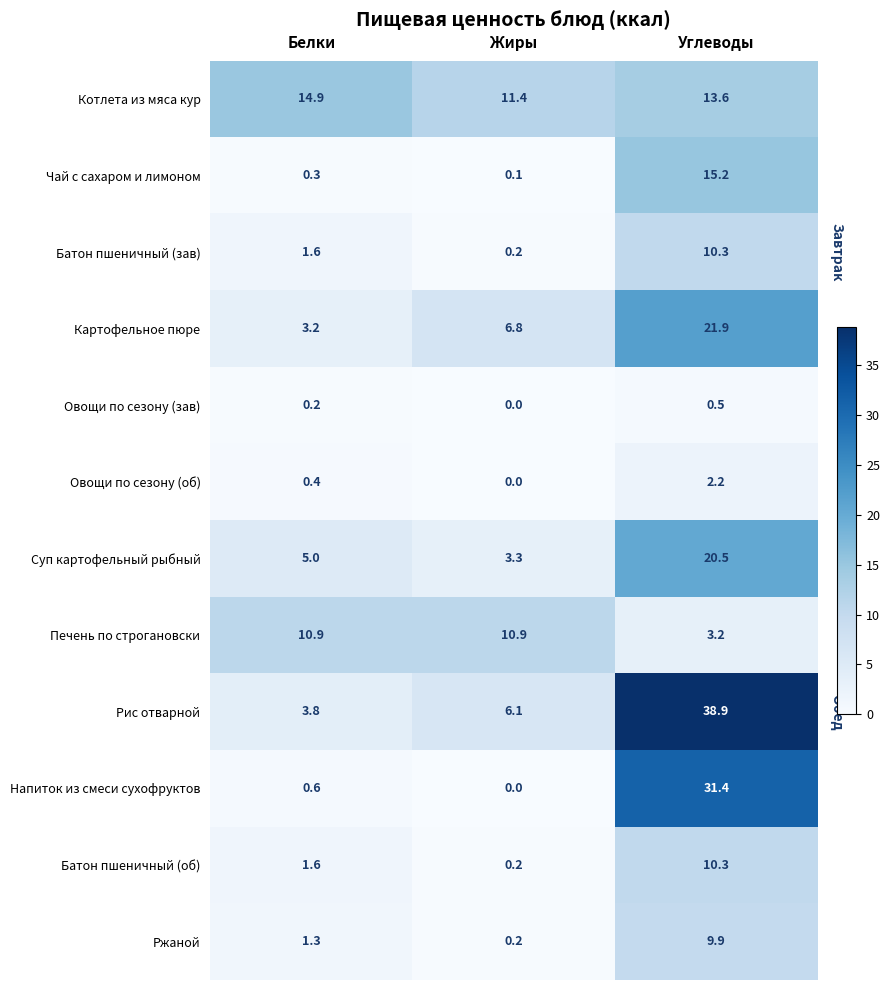

Rank the categories by Картофельное пюре value from lowest to highest.

Белки, Жиры, Углеводы